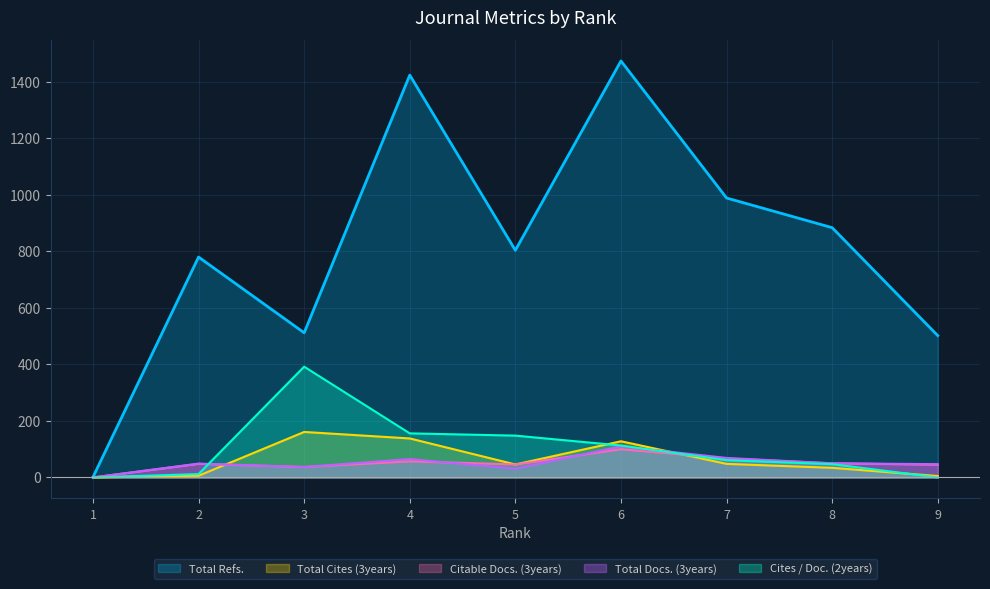

What is the lowest value of the Total Refs. series?

1